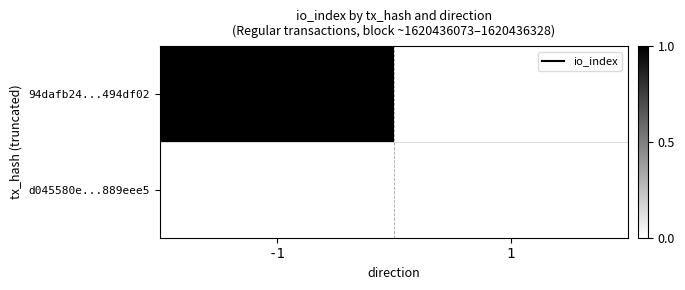

Which has a higher value, -1 or 1?

-1